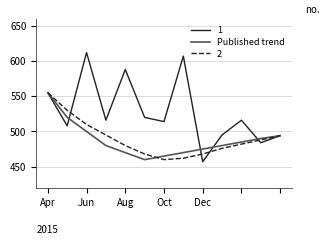

How many distinct data groups are displayed?

3